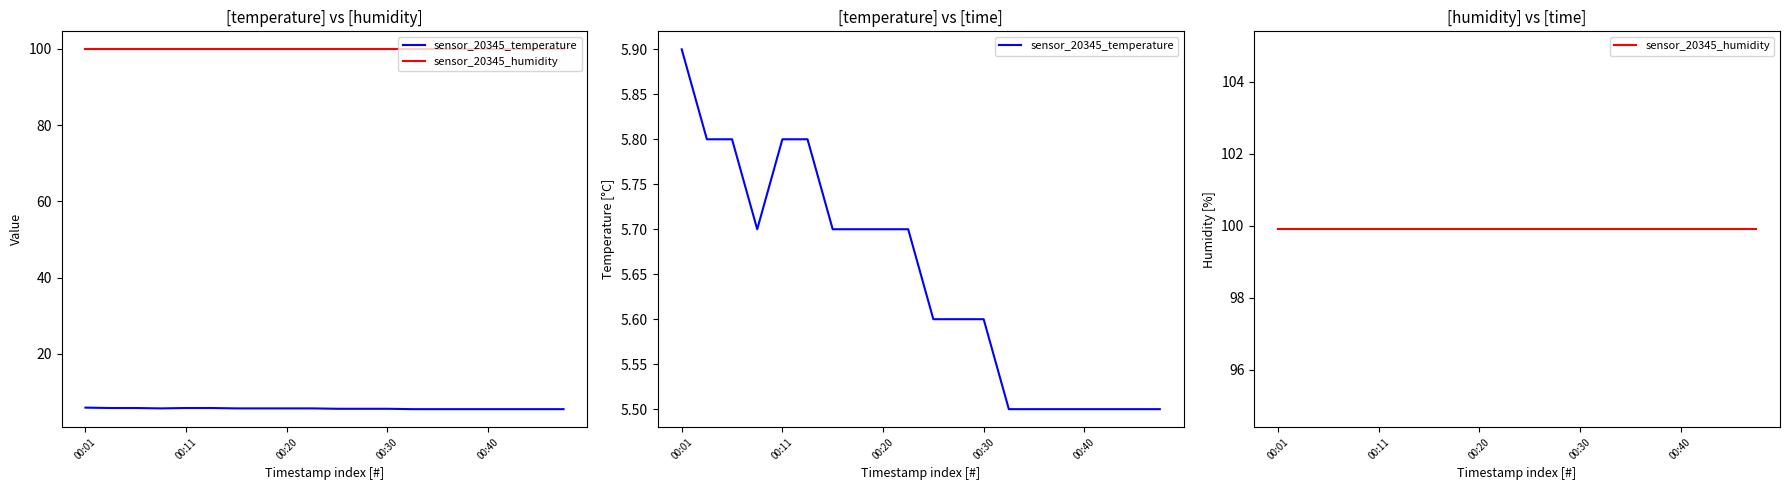

At how many categories does at least one series exceed 84?

20